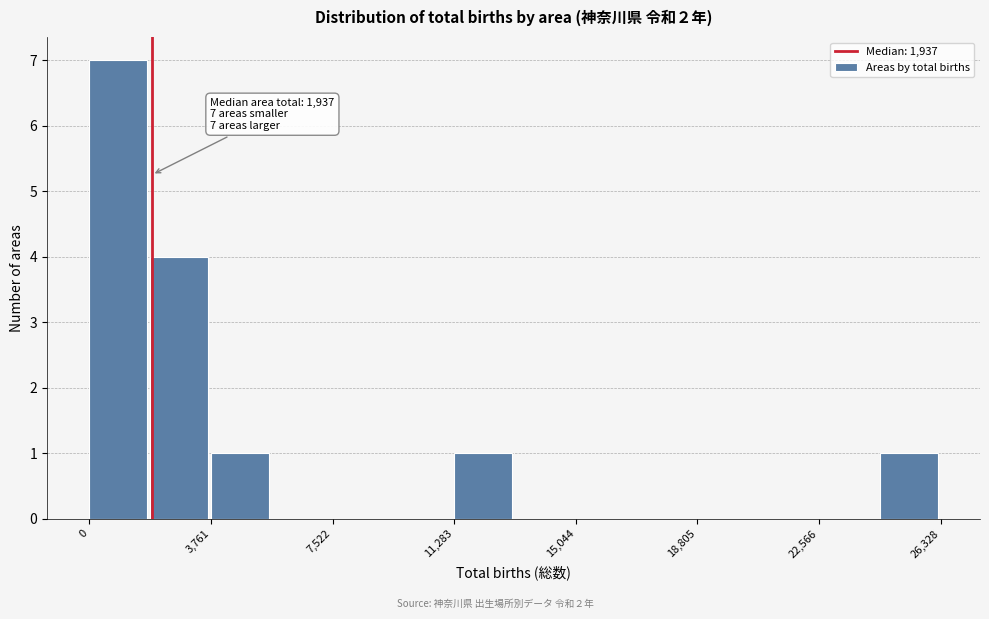

Around what value on the x-axis is the tallest bar? Give the approximate position of its centre, as read against the axis.

1000